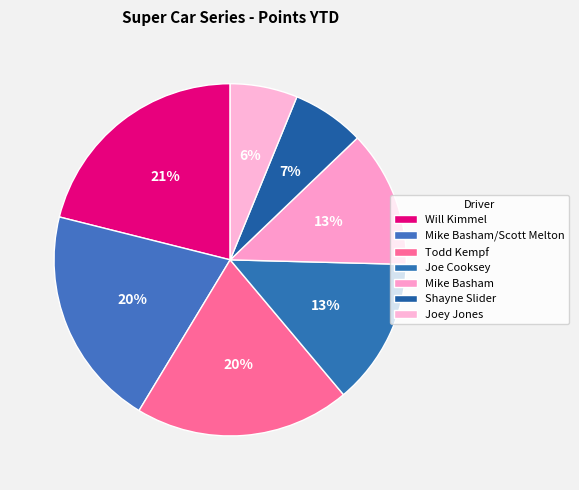

Between Joey Jones and Todd Kempf, which is larger?

Todd Kempf